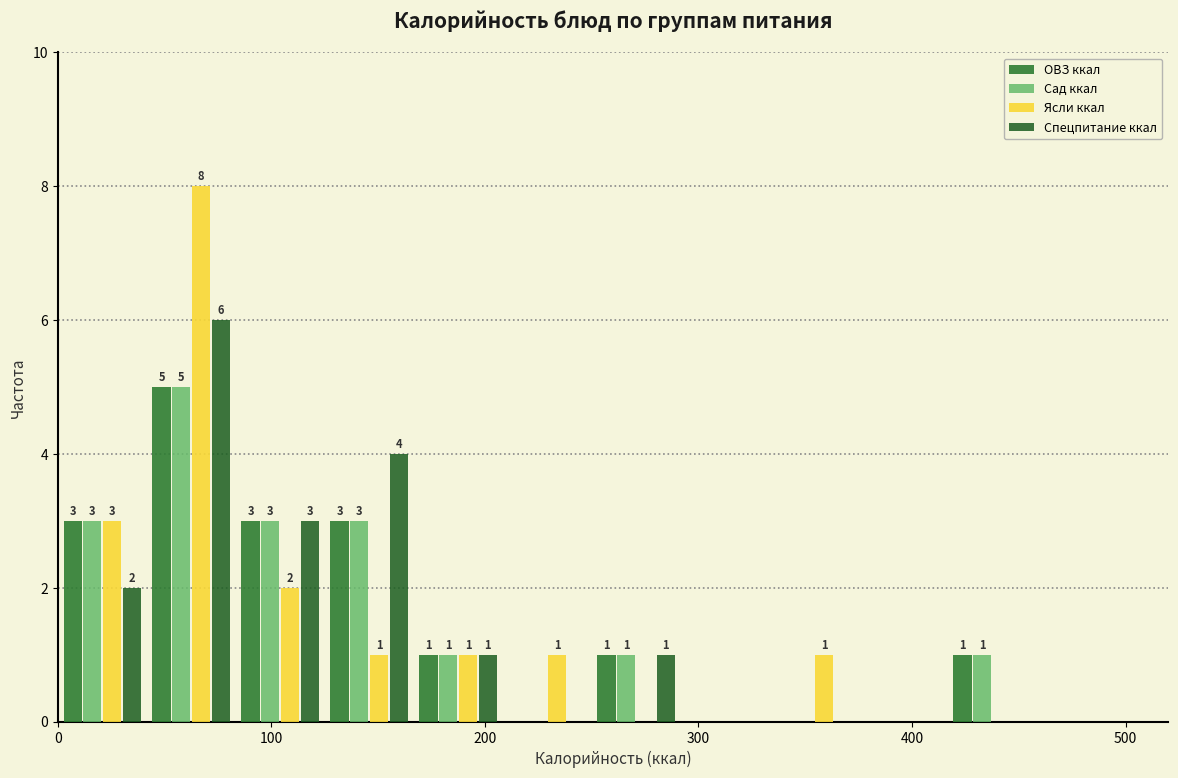

In the Ясли ккал series, which range on the x-axis has the tallest bar?

40 to 80